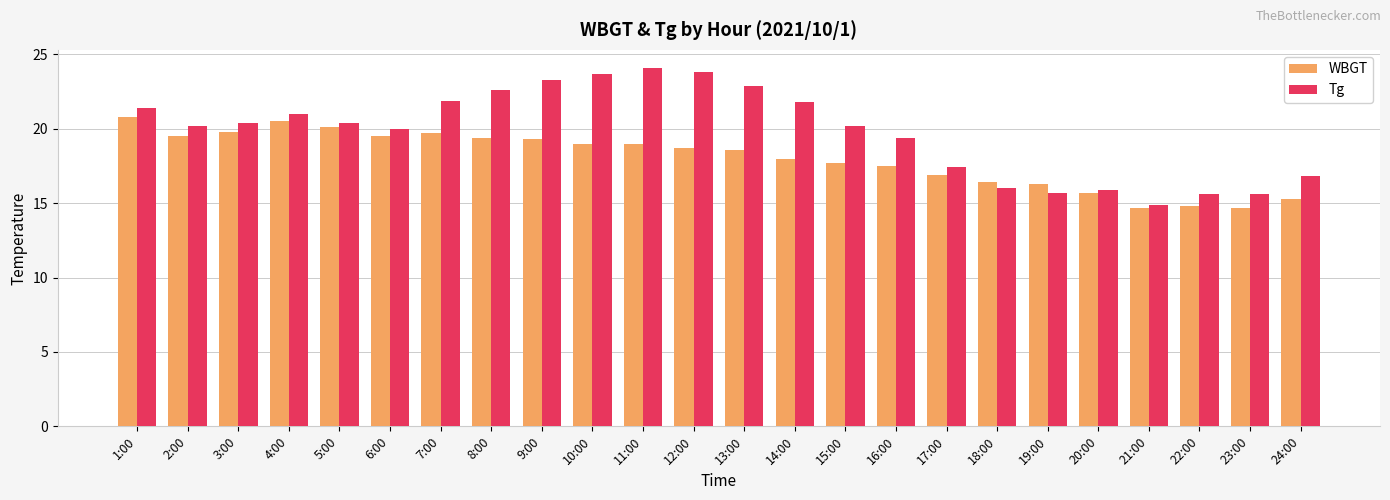

At which label does Tg reach its minimum?

21:00